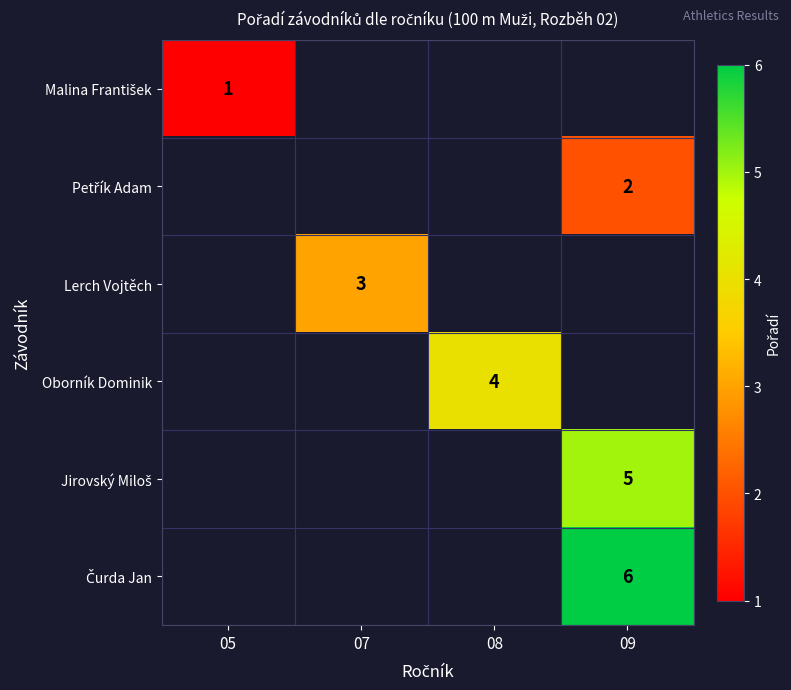

At how many categories does at least one series exceed 1?

3